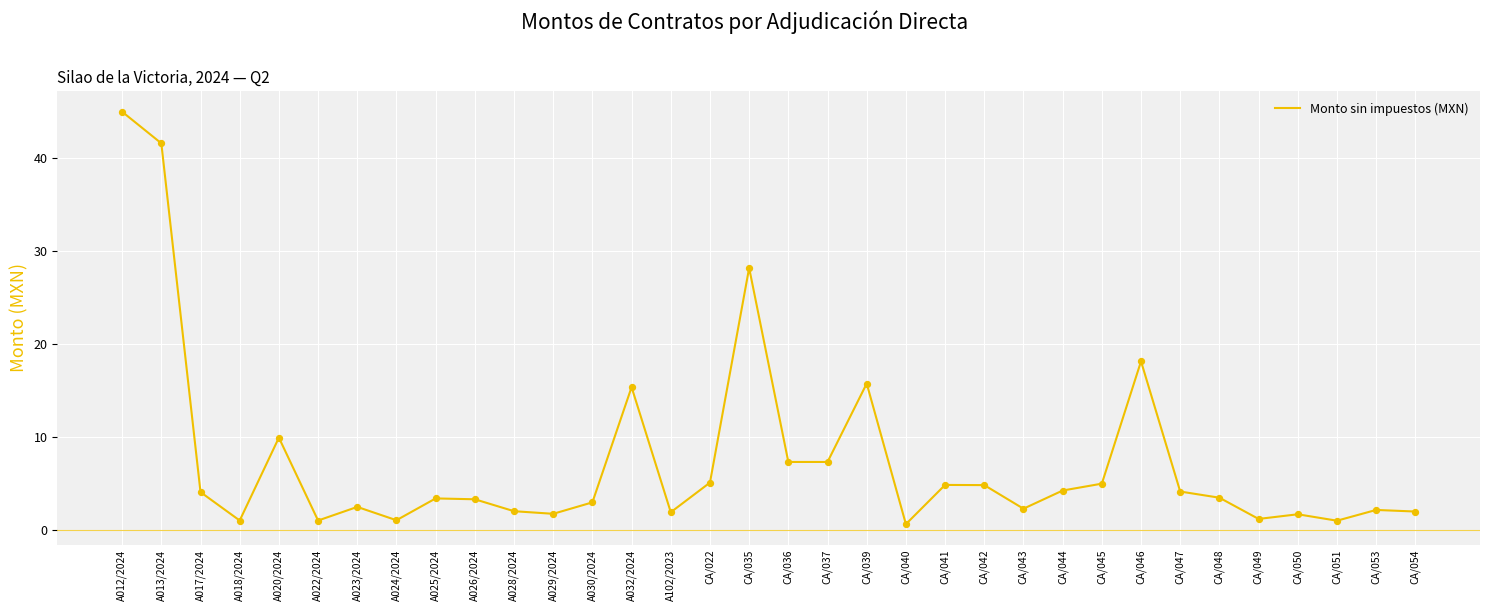

Between CA/045 and CA/036, which is larger?

CA/036